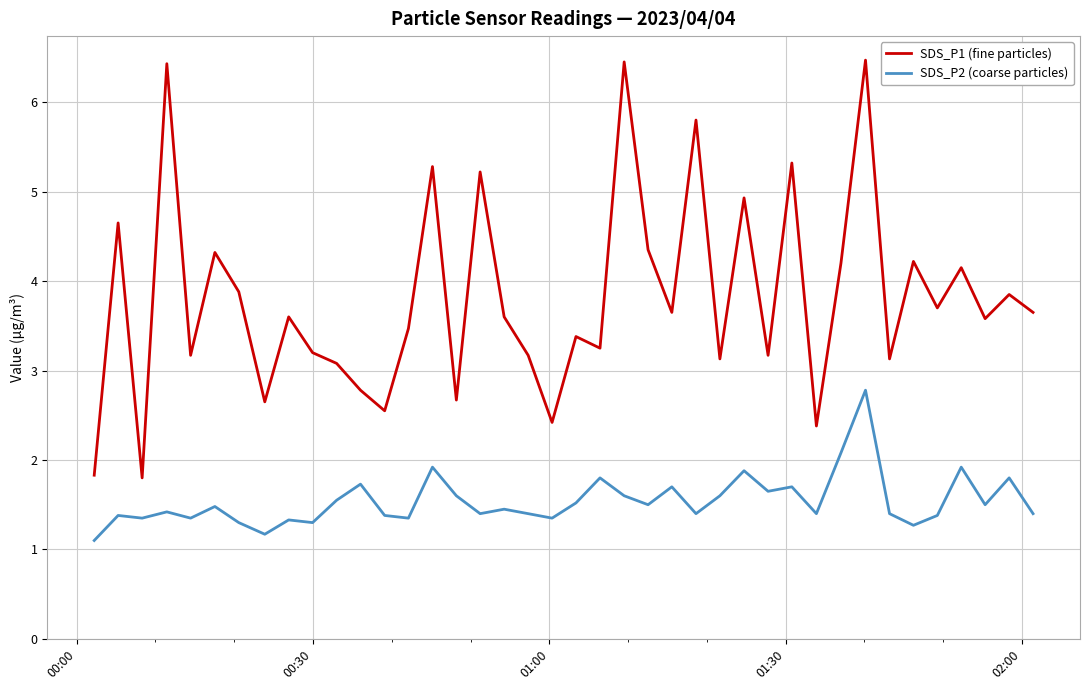

How many distinct data groups are displayed?

2